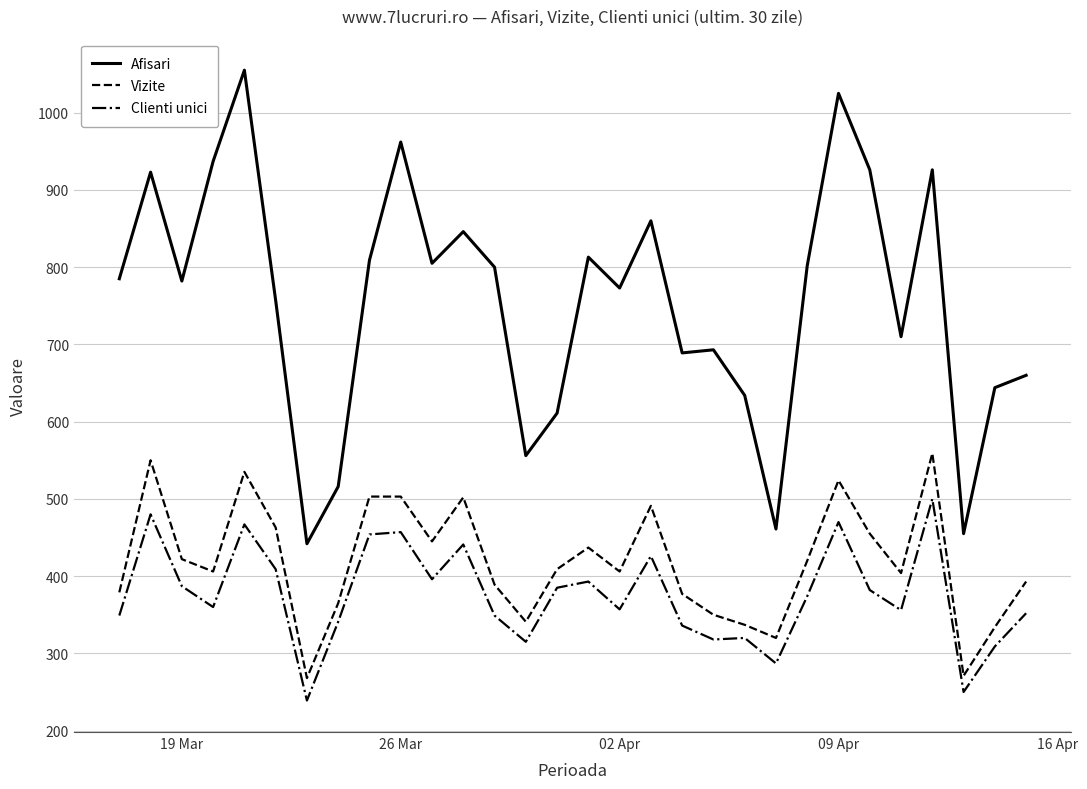

Which series has the largest range (max minus min)?

Afisari